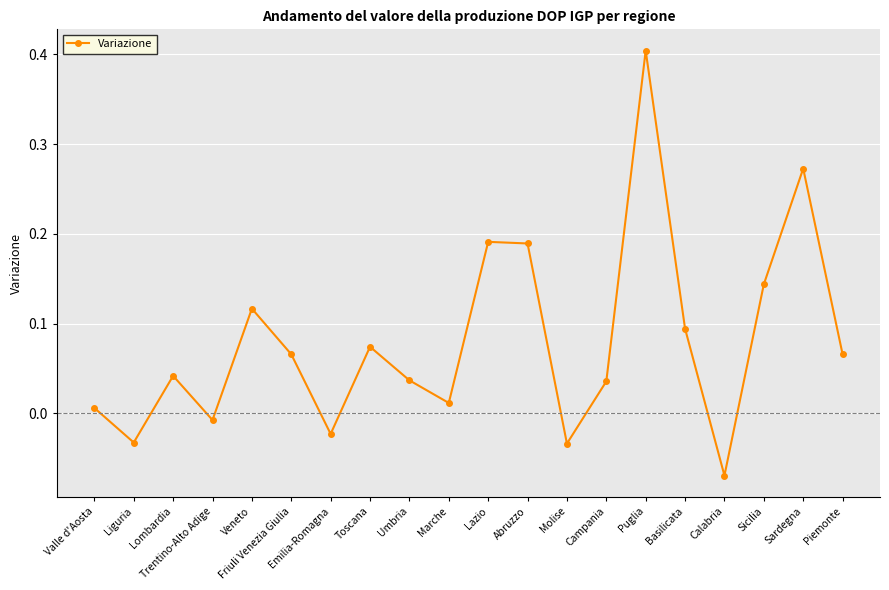

What is the sum of all values?

1.6